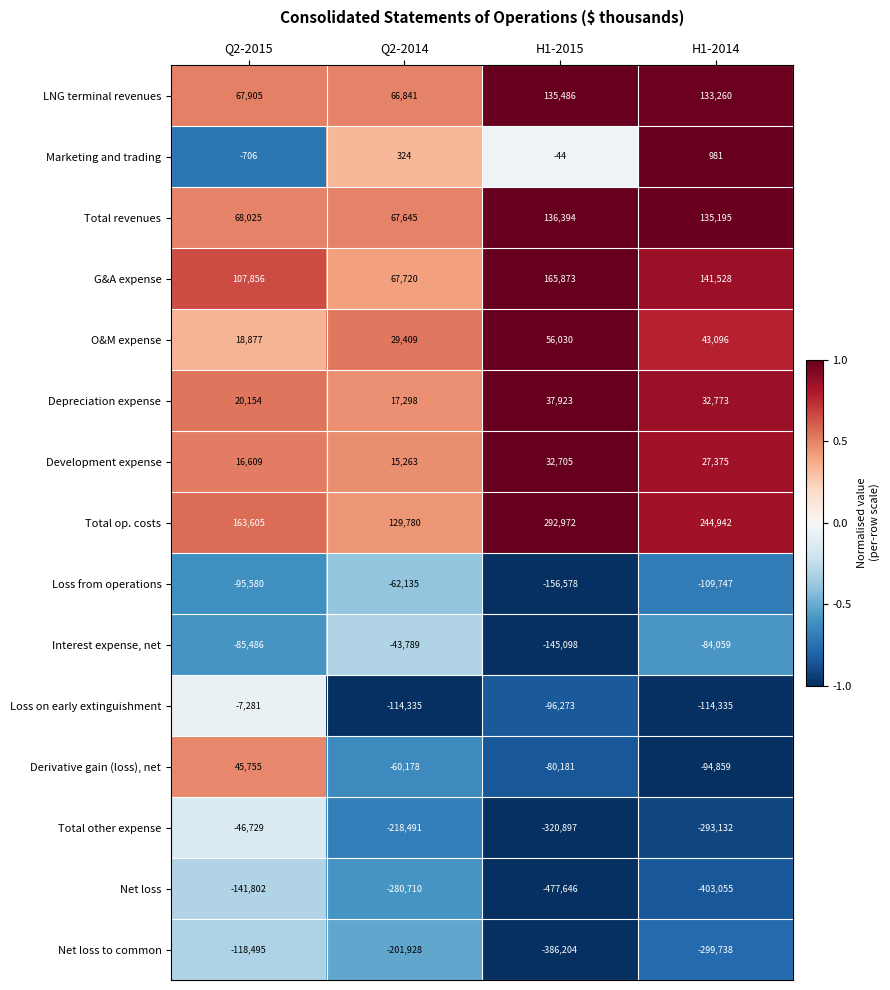

Which label corresponds to the largest value in the chart?

H1-2015